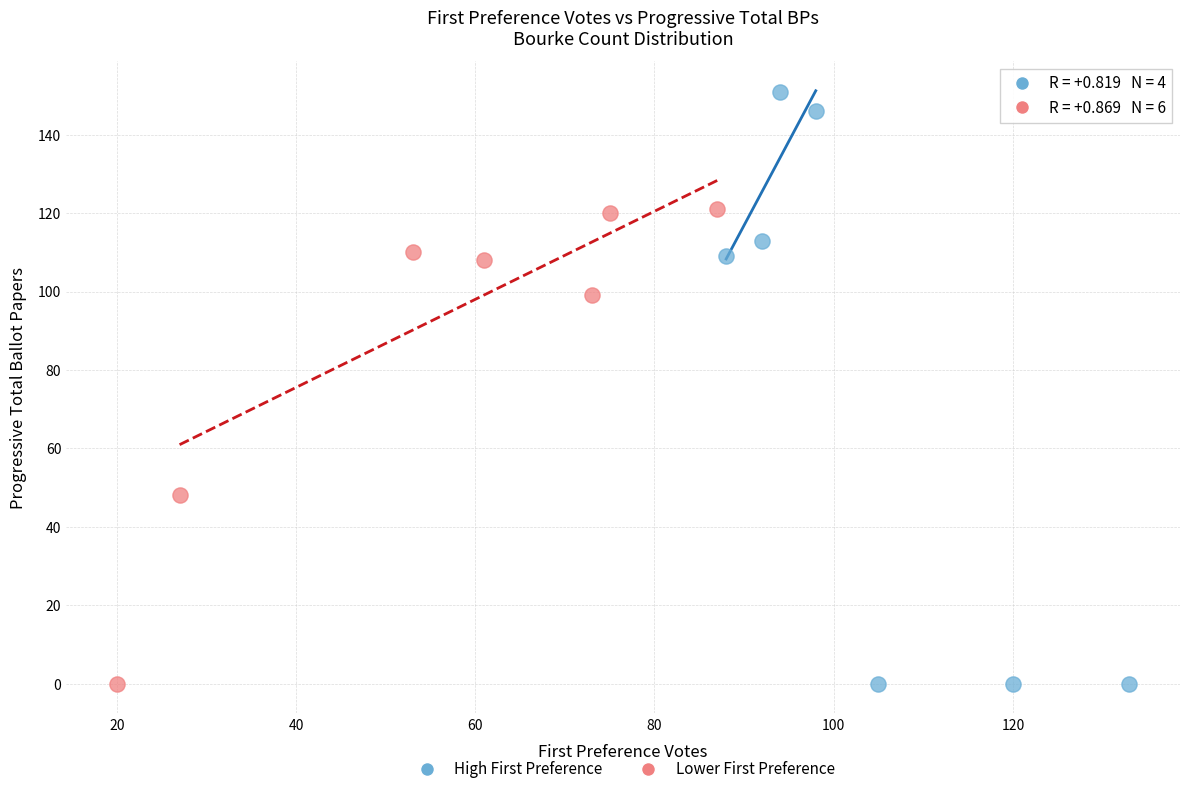

What are all the series names shown in the legend?

High First Preference, Lower First Preference